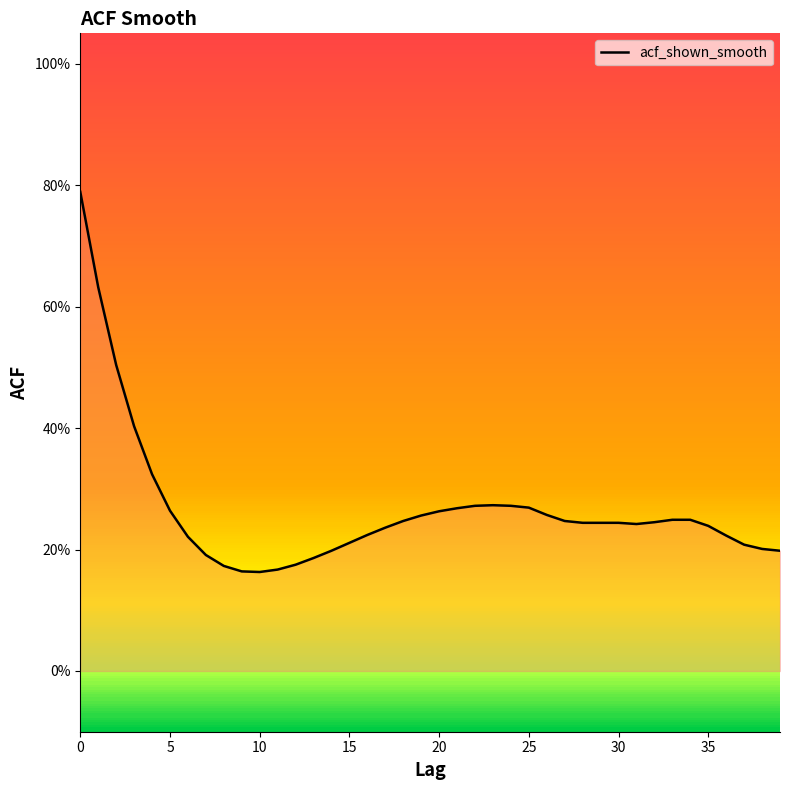

Is this an area chart (filled region under the line)?

Yes